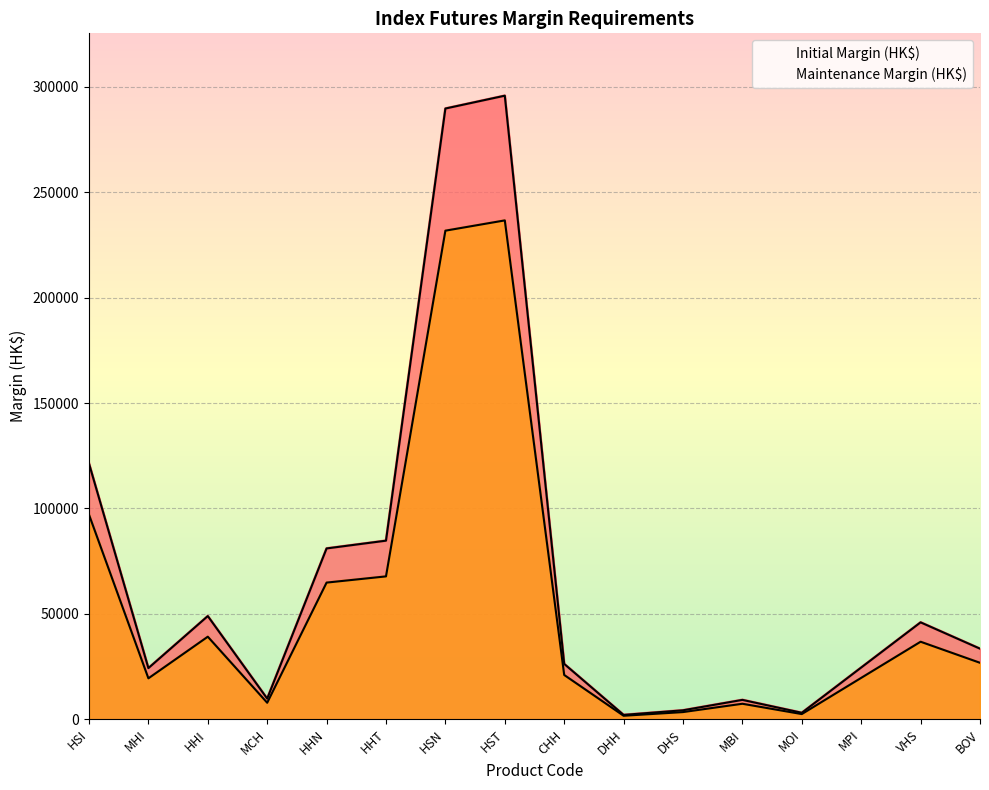

Is it true that Initial Margin (HK$) equals 9788 at MCH?

True